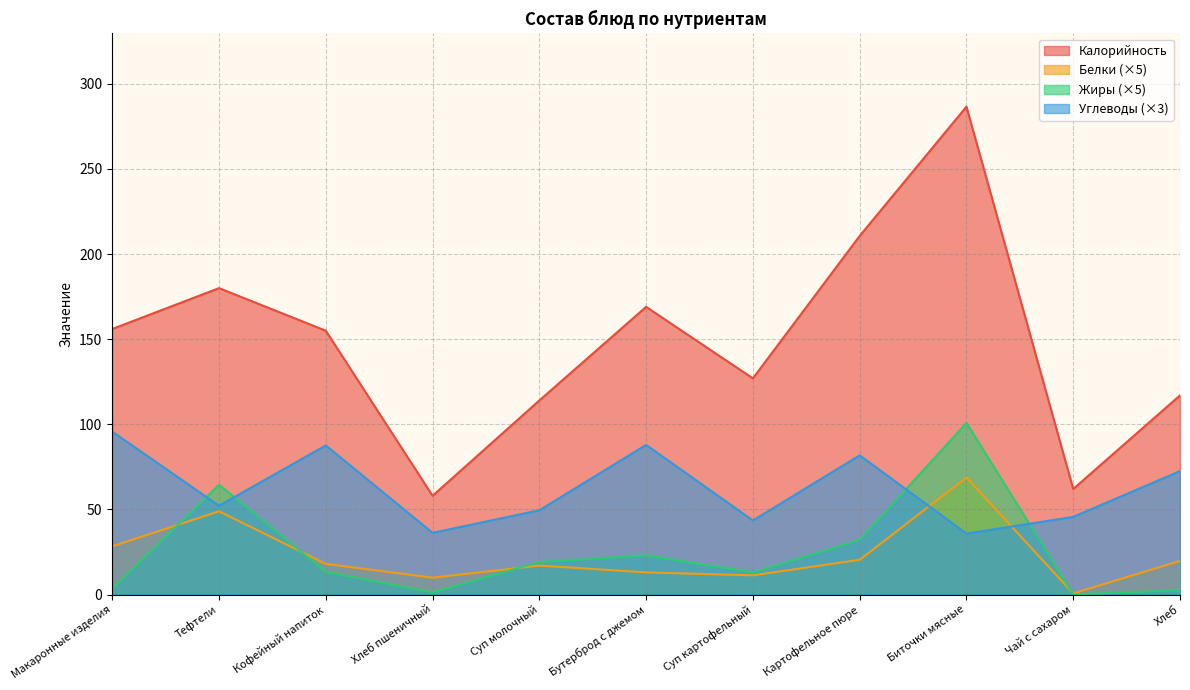

The value of Белки at Биточки мясные is 68.8. True or false?

True